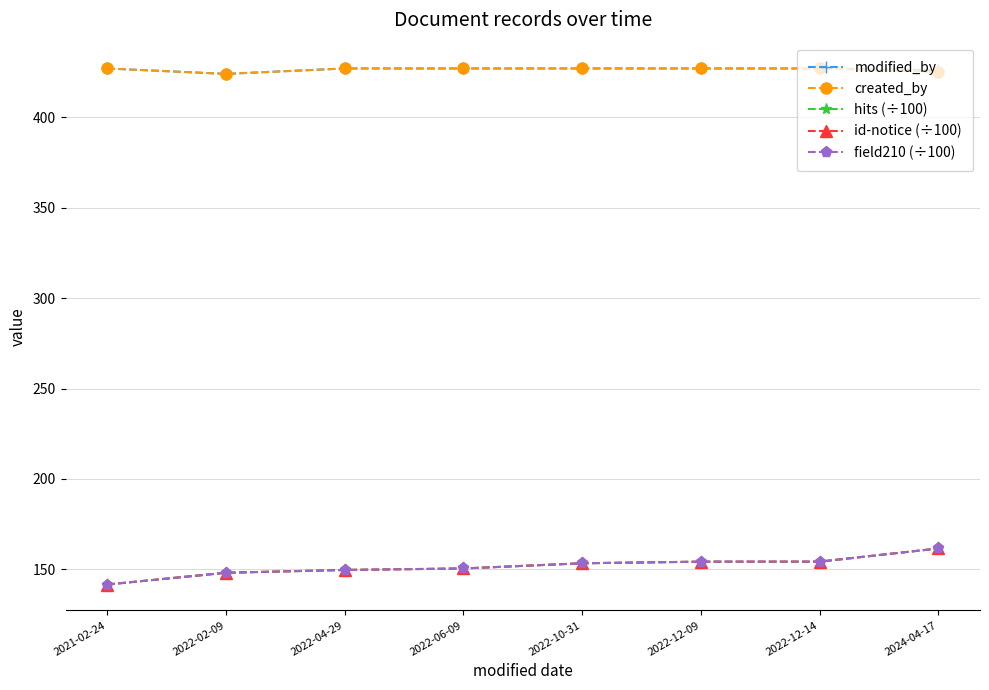

What is the total value across all series at 2022-06-09?

1305.5